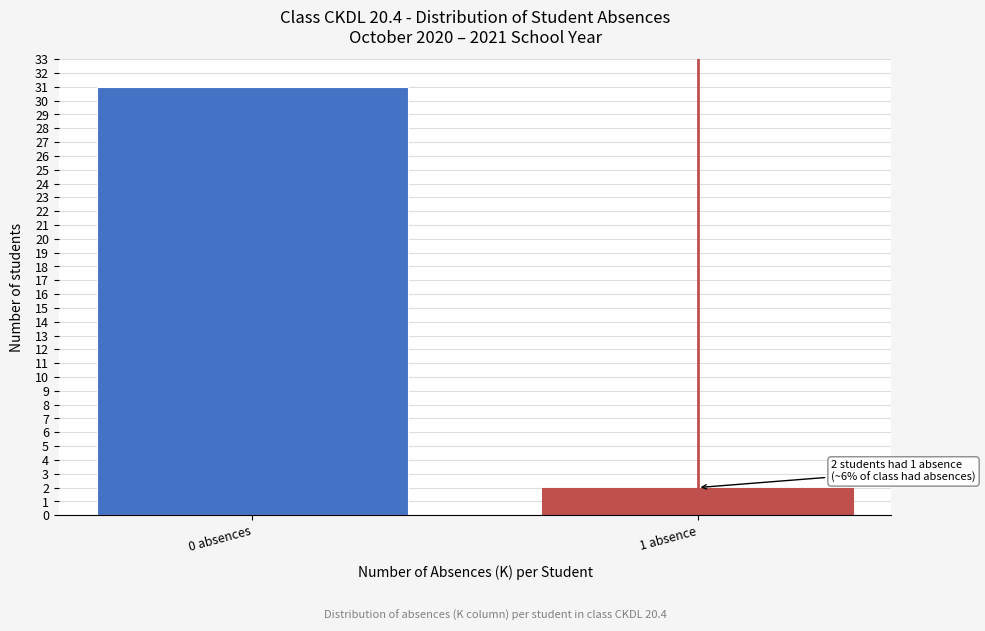

Reading left to right, what are all the values shown in this chart?

0 absences=31	1 absence=2